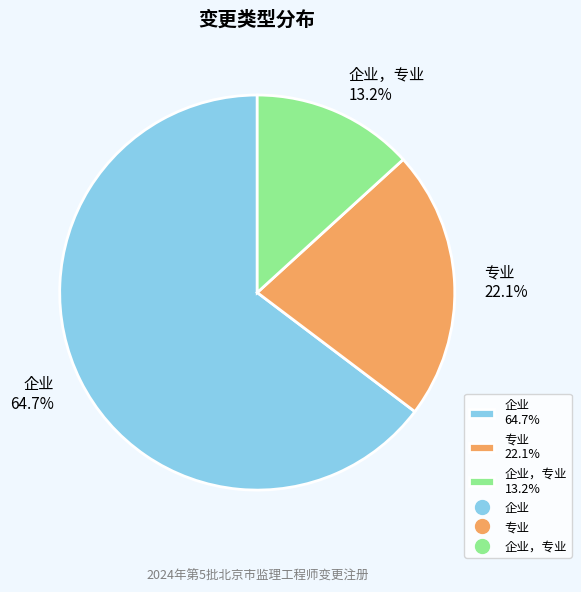

Count the number of slices in the pie.

3